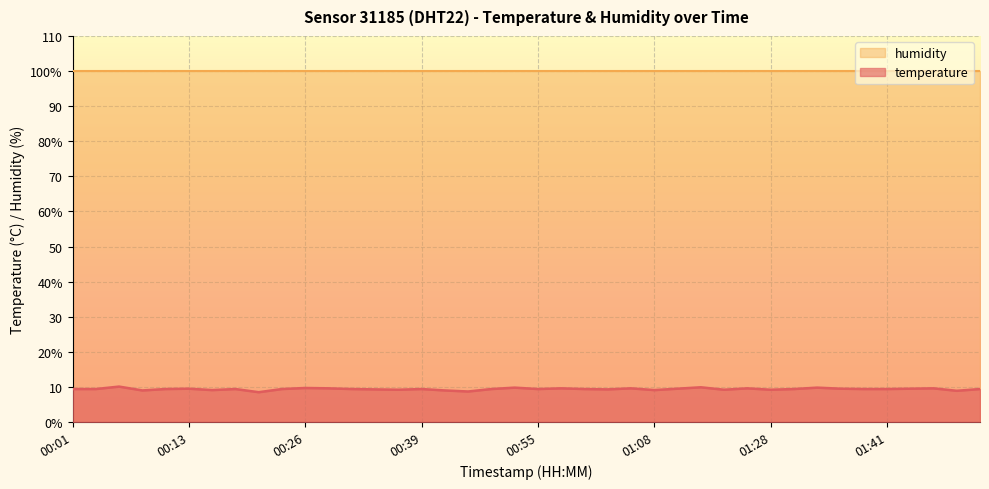

What are all the series names shown in the legend?

humidity, temperature